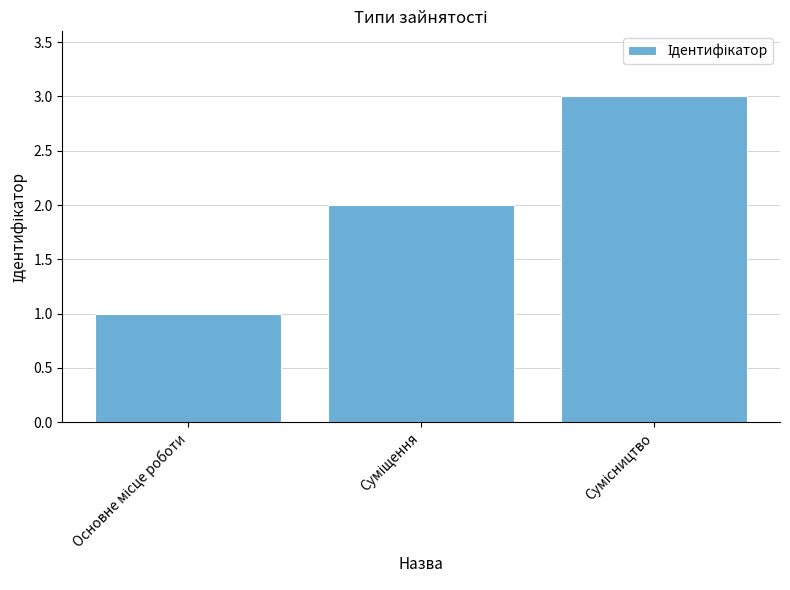

What is the maximum value shown in the chart?

3